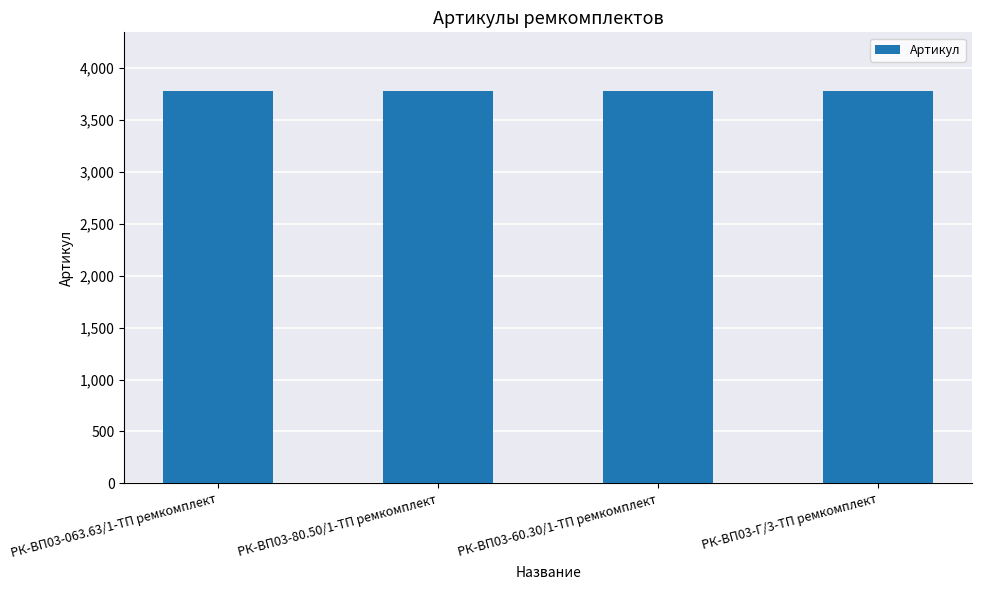

True or false: the data shows 2401 at РК-ВП03-Г/3-ТП ремкомплект.

False